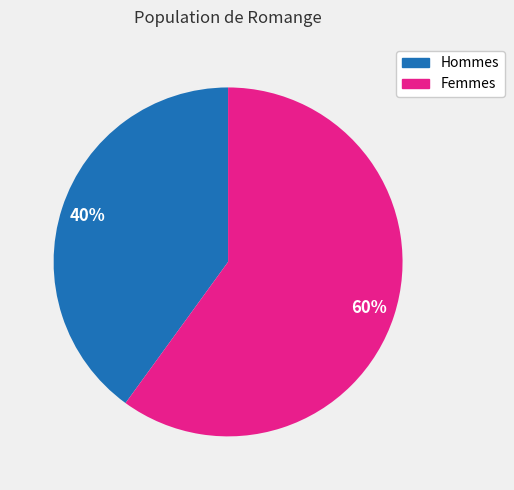

To the nearest percent, what is the difference between the largest and smallest slice percentages?

20%